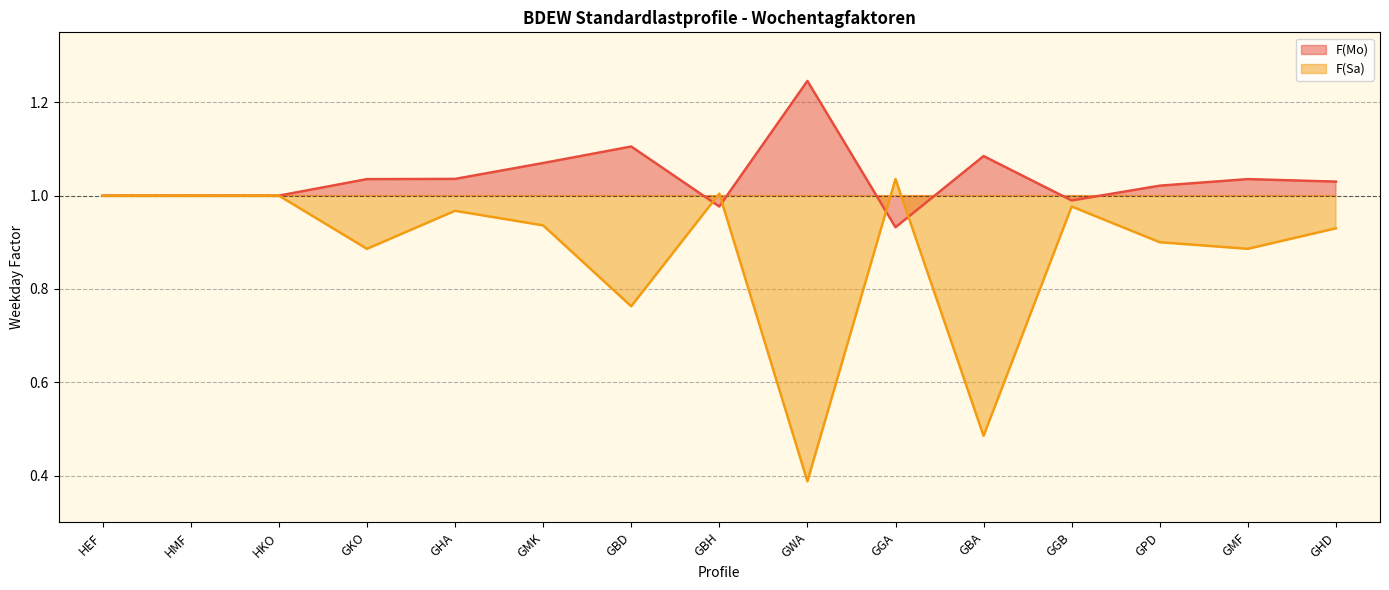

What is the total value across all series at HEF?

2.0